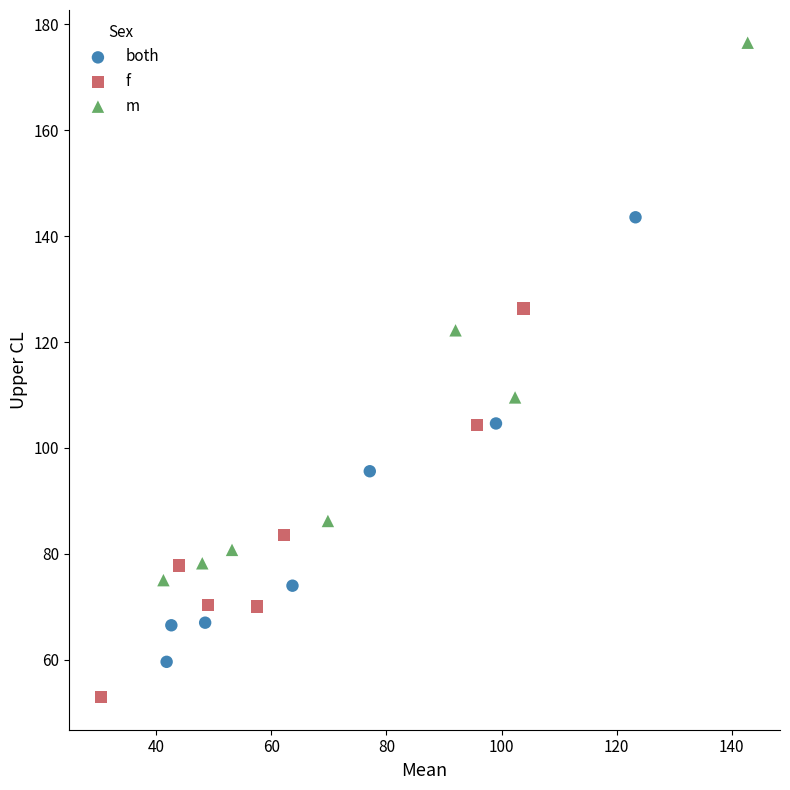

Which series contains the lowest Y value?

f